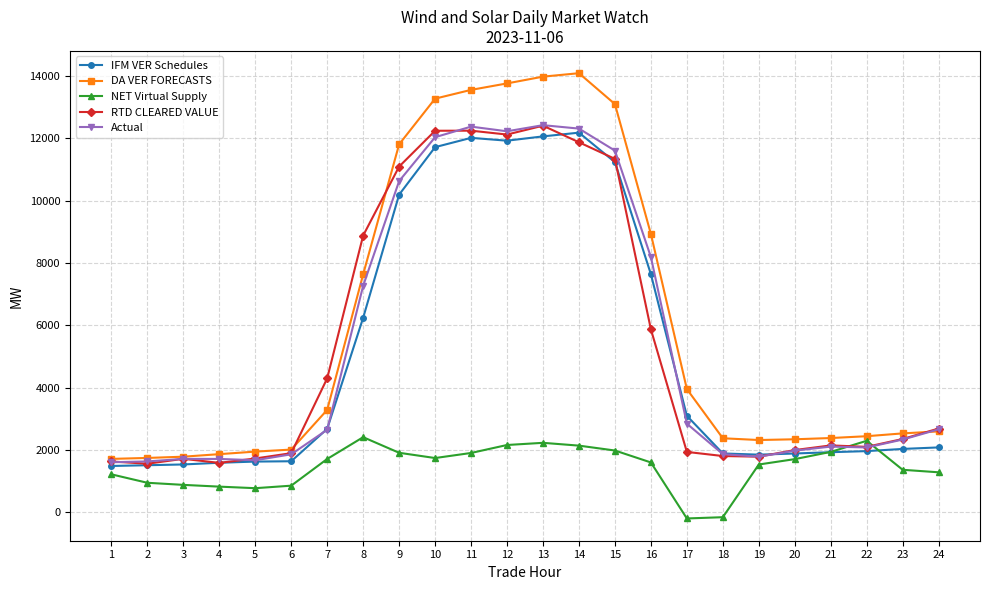

What is the difference between the maximum and second lowest values in the NET Virtual Supply series?

2568.6